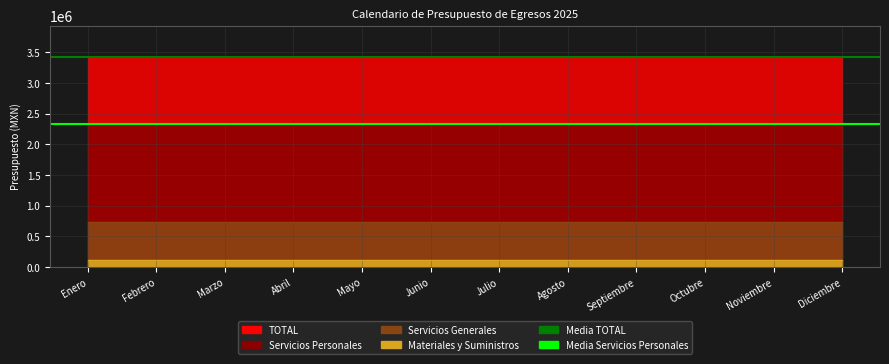

Which label corresponds to the smallest value in the chart?

Enero